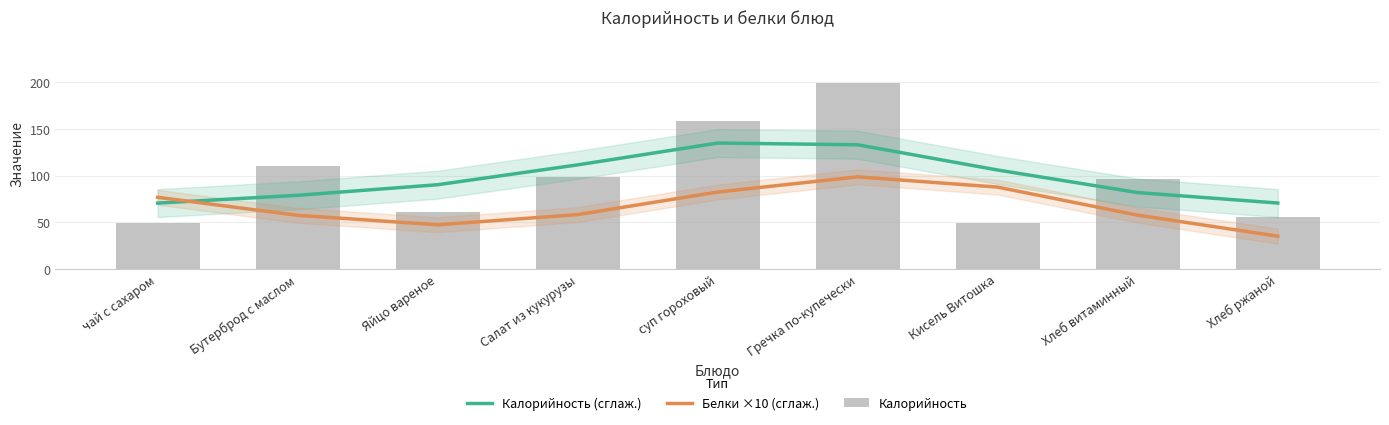

What is the highest value of the Калорийность series?

199.0